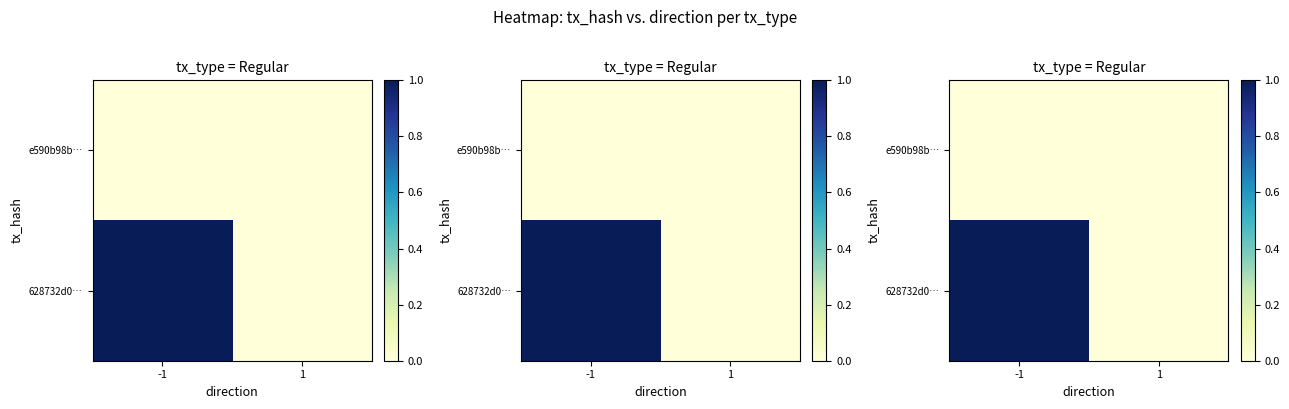

At which category does the chart reach its minimum across all series?

-1